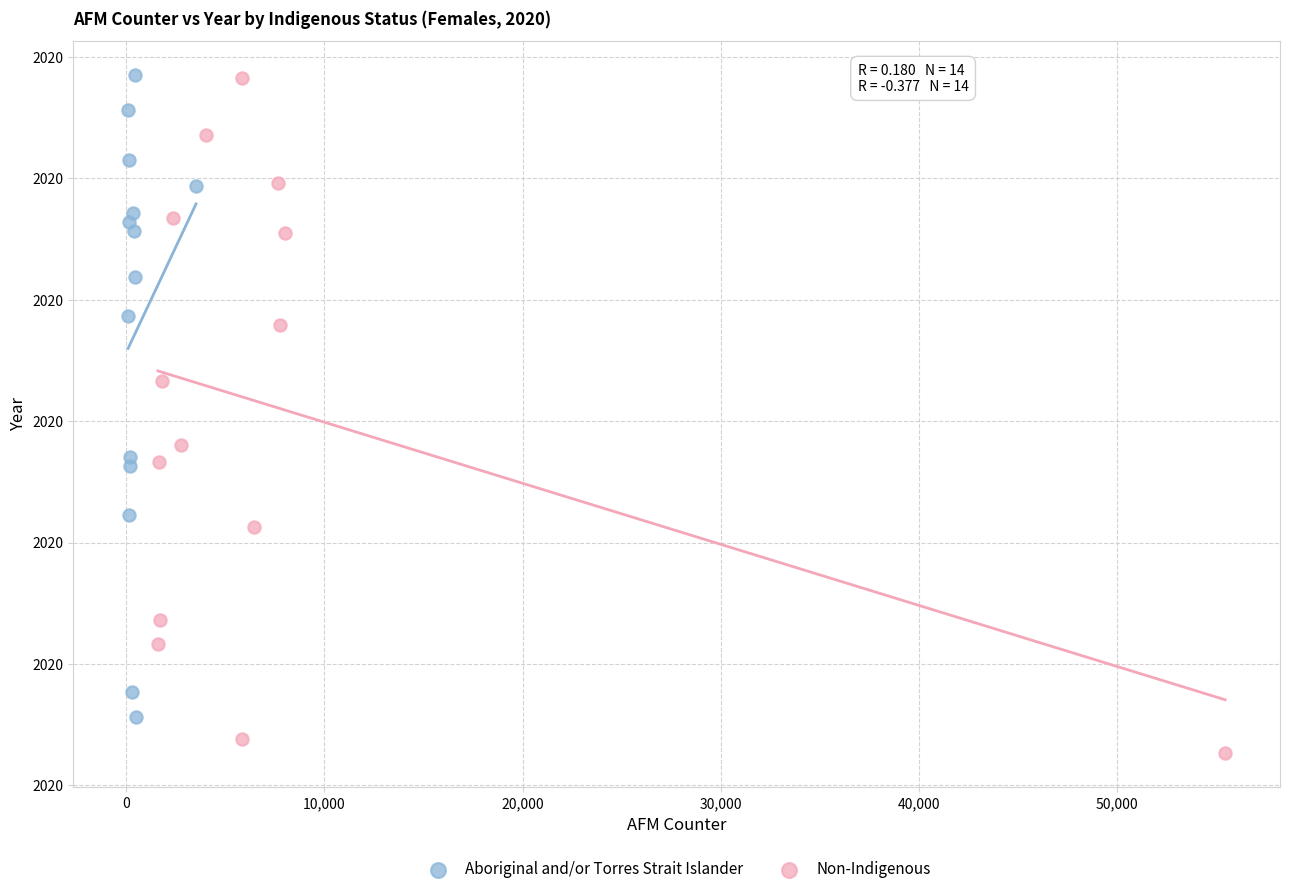

Which series reaches the minimum Y coordinate?

Non-Indigenous